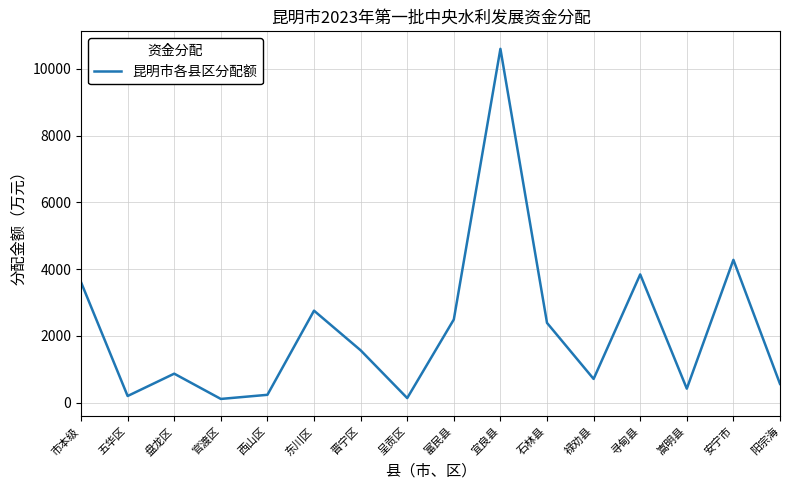

Which label corresponds to the largest value in the chart?

宜良县